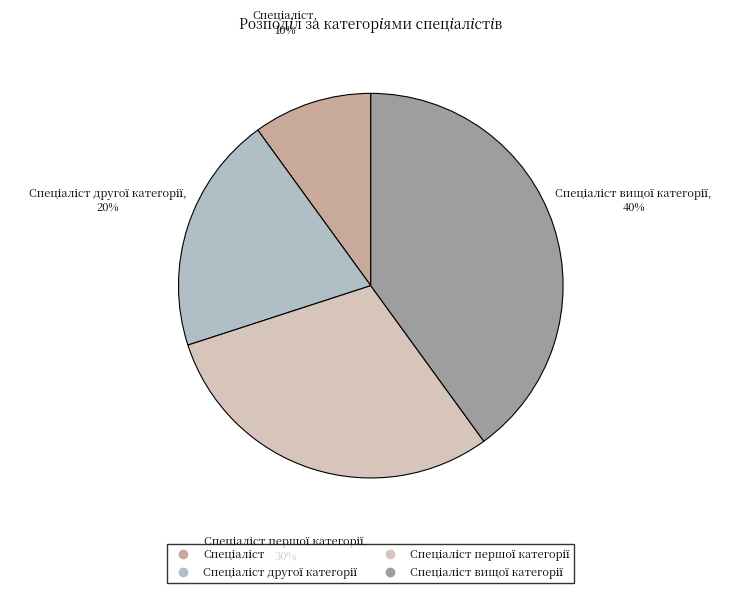

Does any single category account for the majority?

No